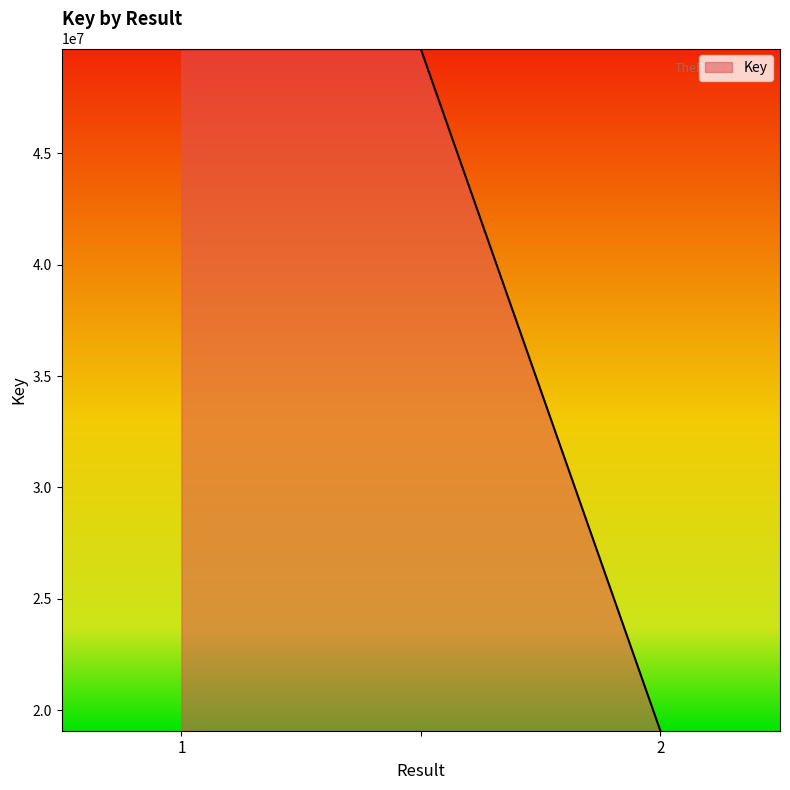

What is the minimum value shown in the chart?

19097502